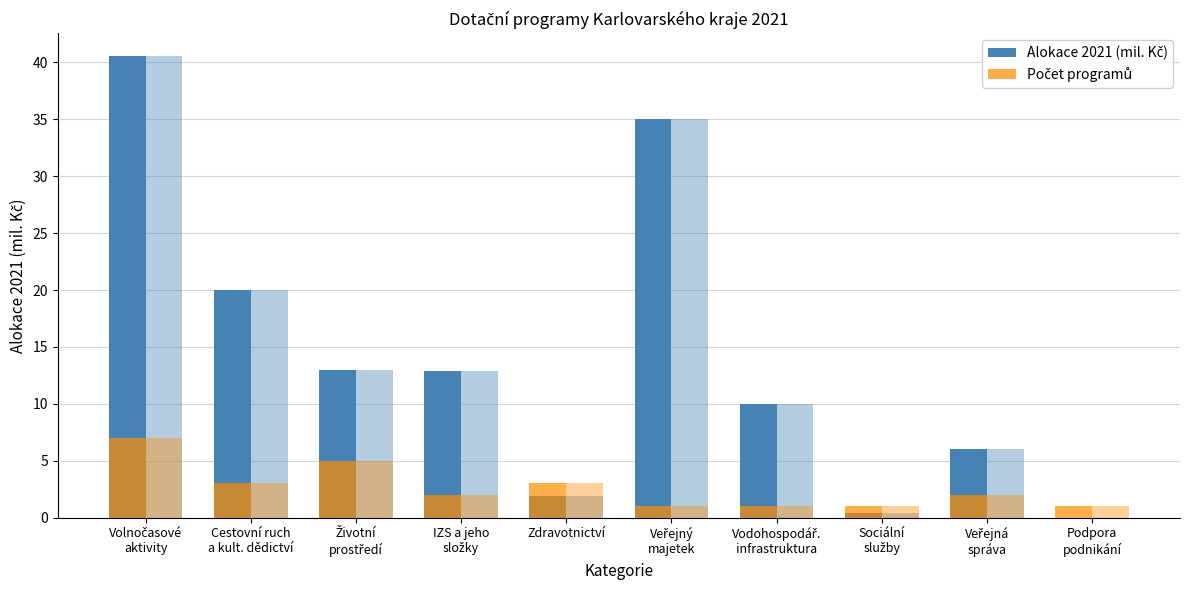

At which category is the sum across all series the highest?

Volnočasové
aktivity